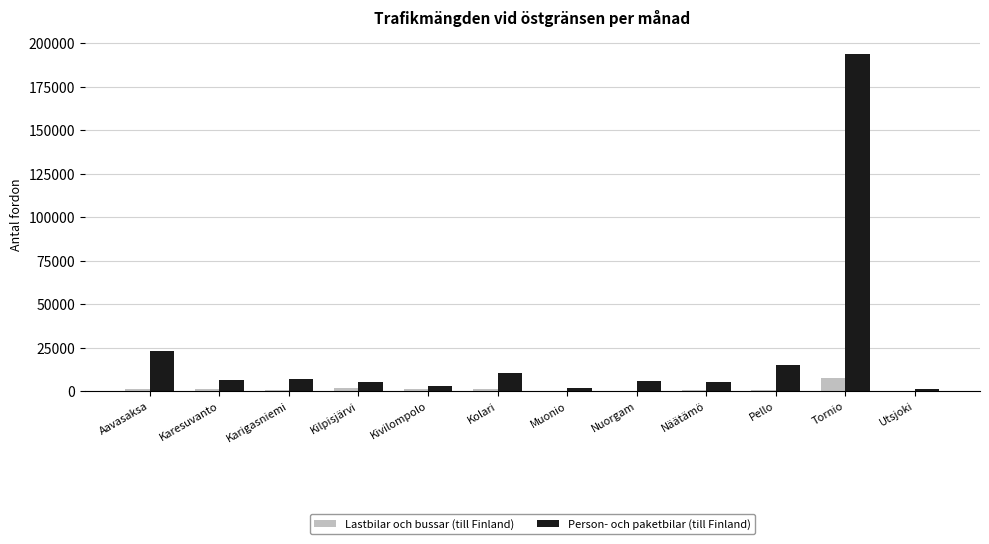

Are the bars horizontal?

No